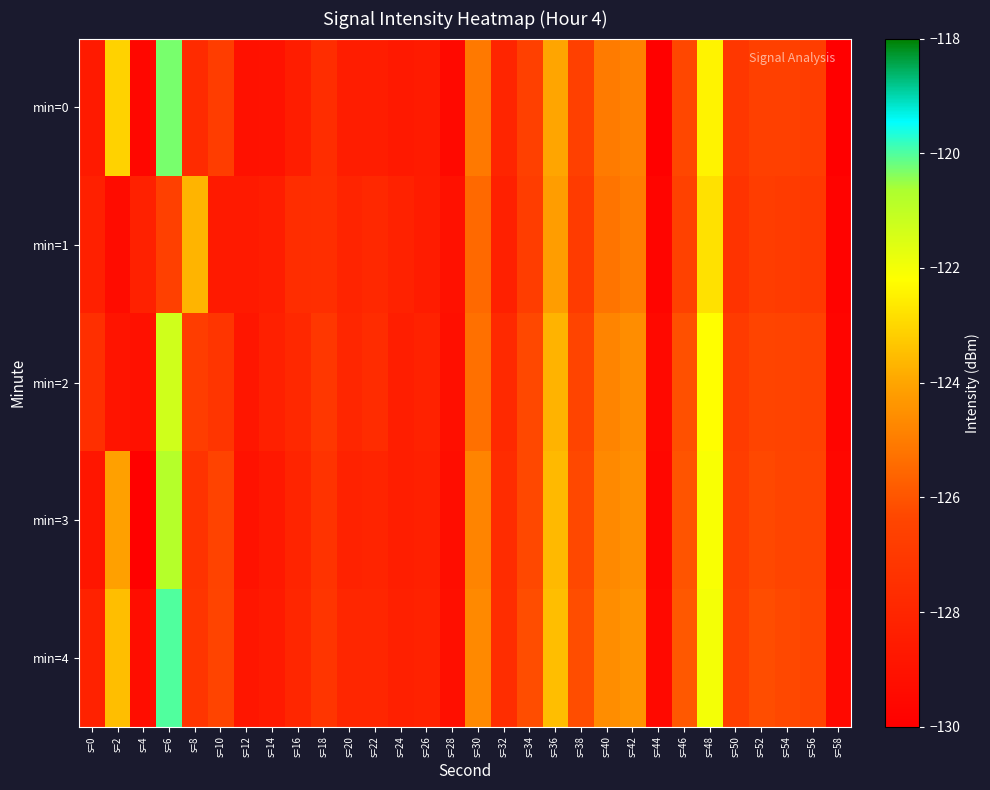

What is the minimum value shown in the chart?

-130.0